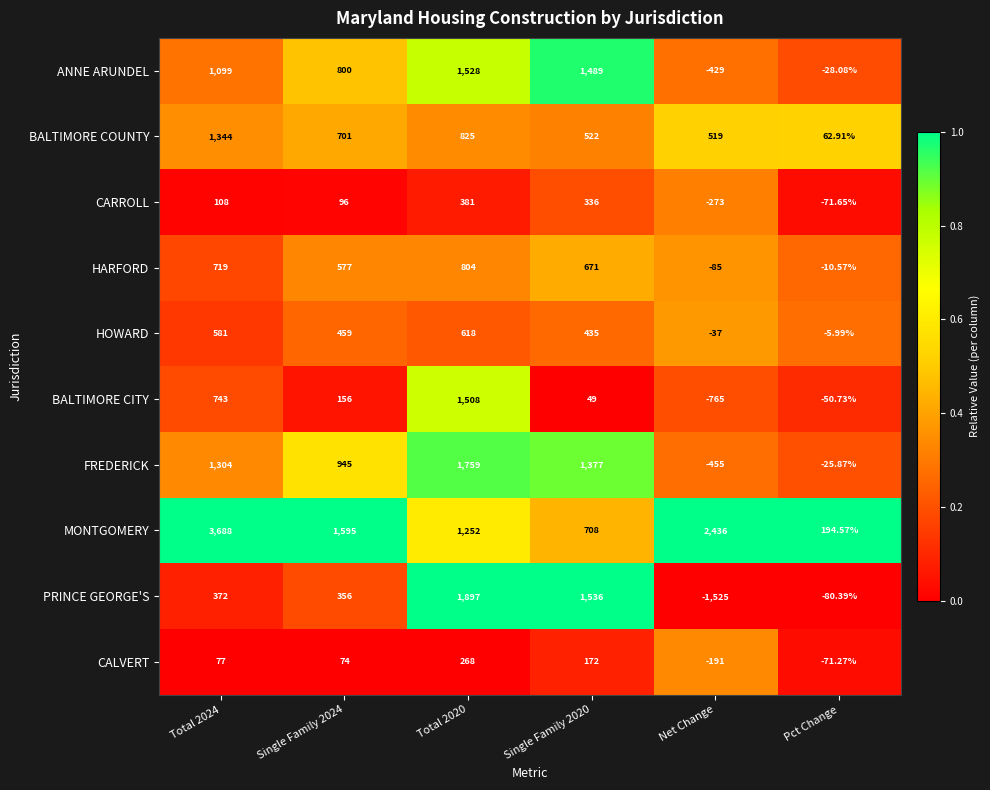

Which series has the largest total across all categories?

MONTGOMERY